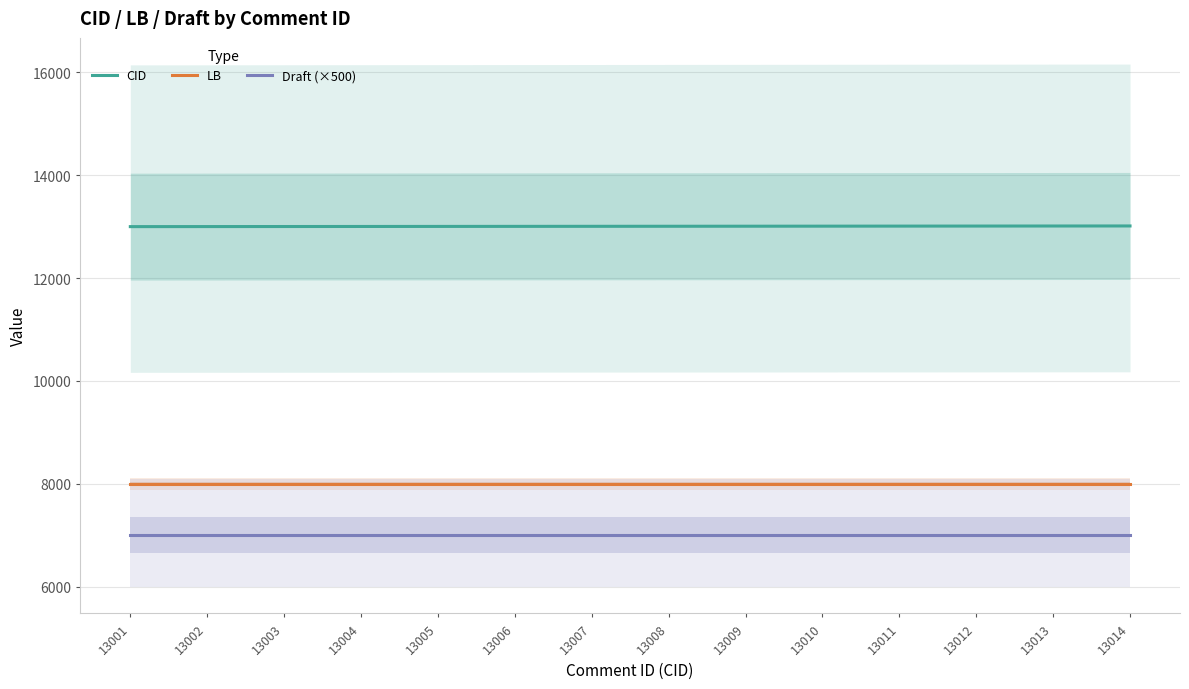

Which category has the highest value in the LB series?

13001